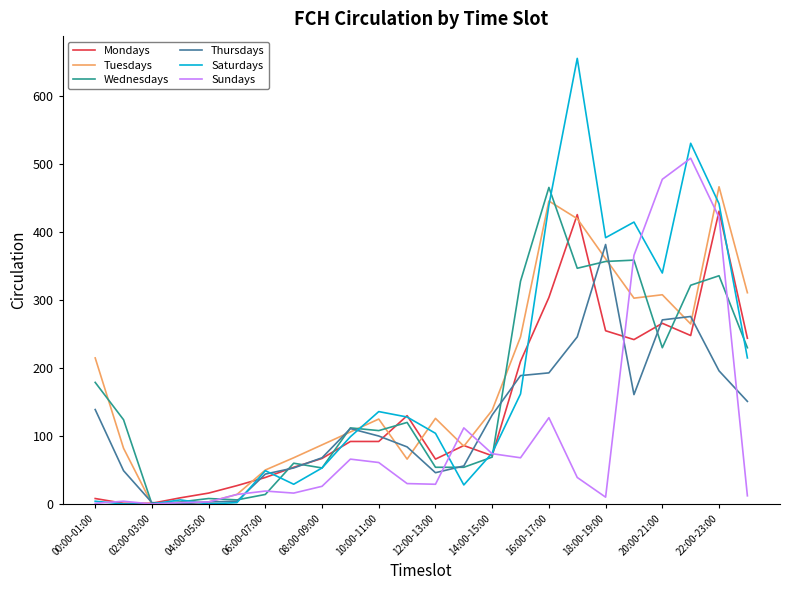

Which series has the widest spread of values?

Saturdays